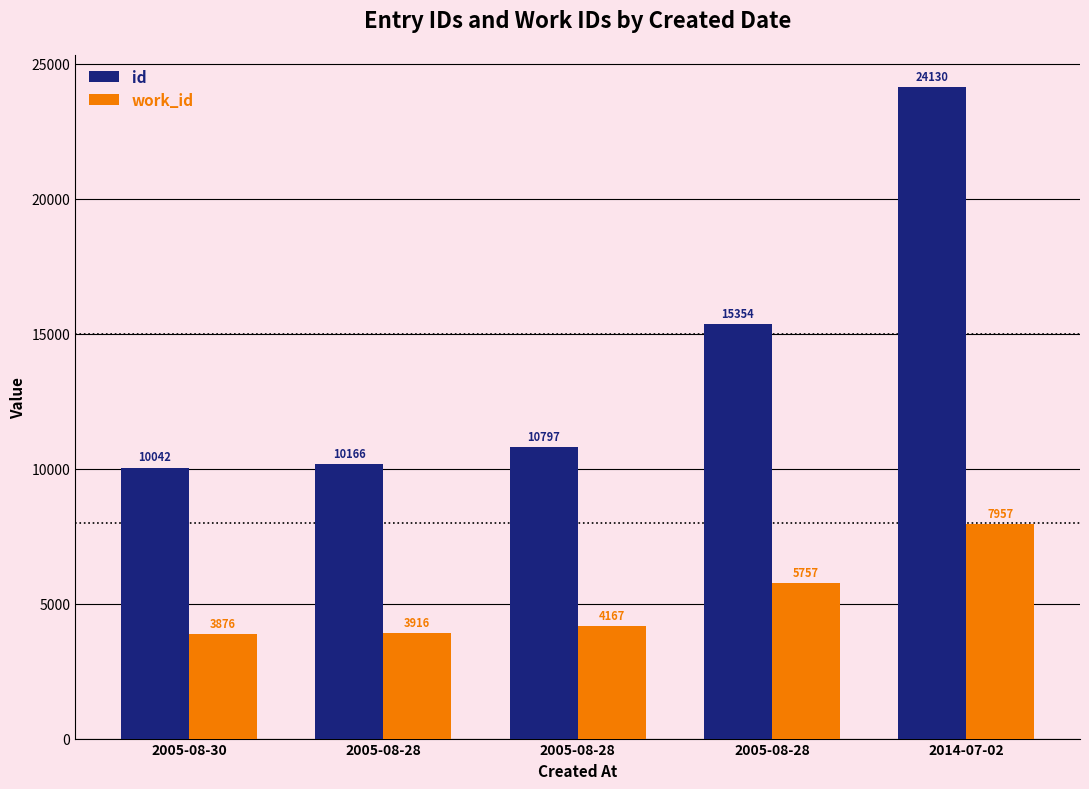

How many groups of bars are there?

5